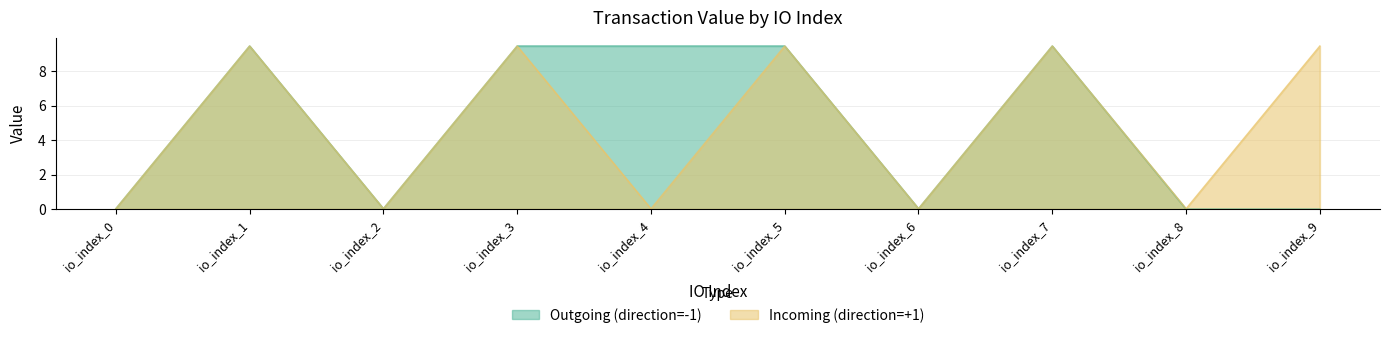

What is the value of the Incoming (direction=+1) point at the 6th from the left?

9.5